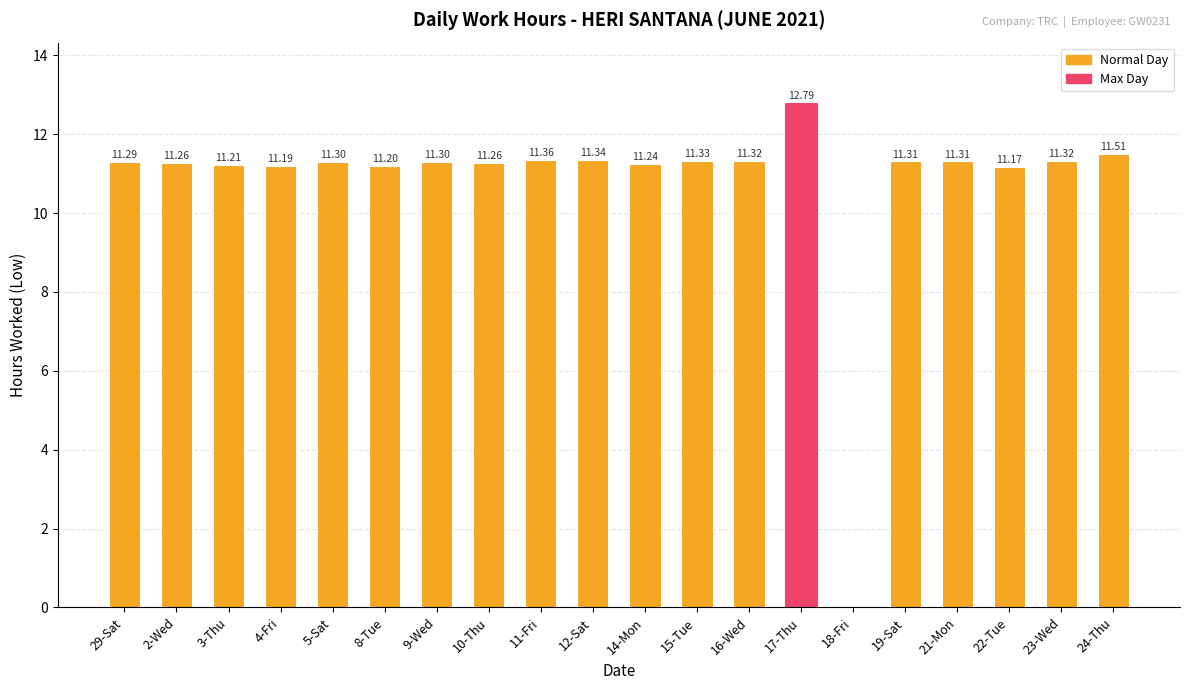

Reading left to right, list all the values displayed in this chart.

11.3	11.3	11.2	11.2	11.3	11.2	11.3	11.3	11.4	11.3	11.2	11.3	11.3	12.8	0.0	11.3	11.3	11.2	11.3	11.5